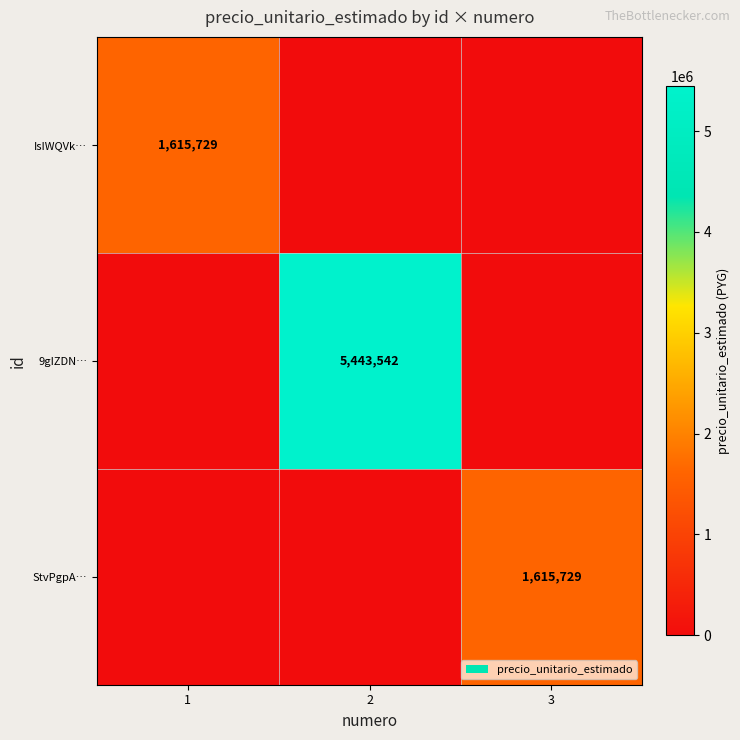

Is the value of IsIWQVk… at 1 greater than the value of 9gIZDN… at 2?

No